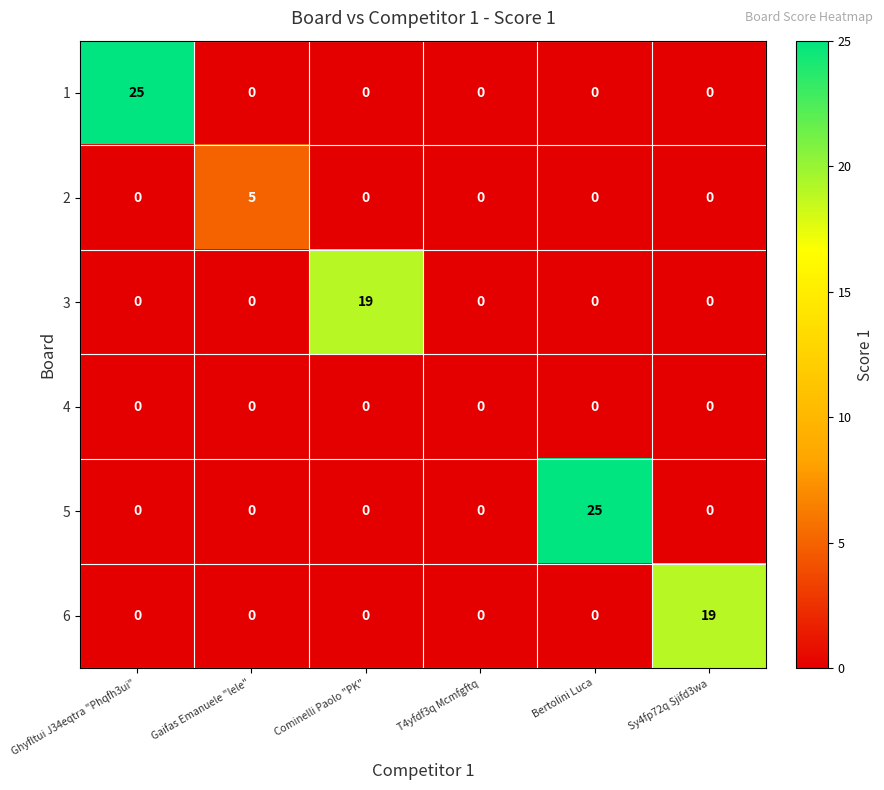

Which series changed the most between Ghyfltui J34eqtra "Phqfh3ui" and Cominelli Paolo "PK"?

1